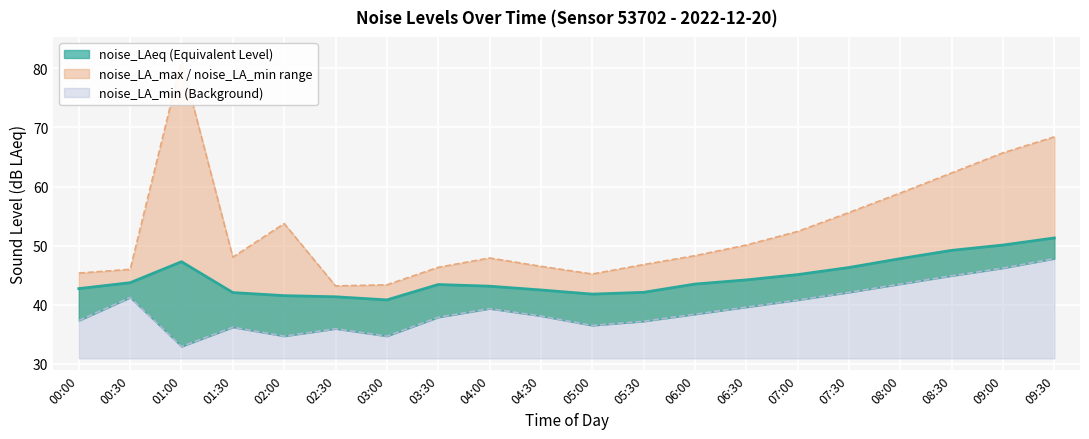

Is the value of noise_LA_min at 01:00 greater than the value of noise_LAeq at 02:30?

No